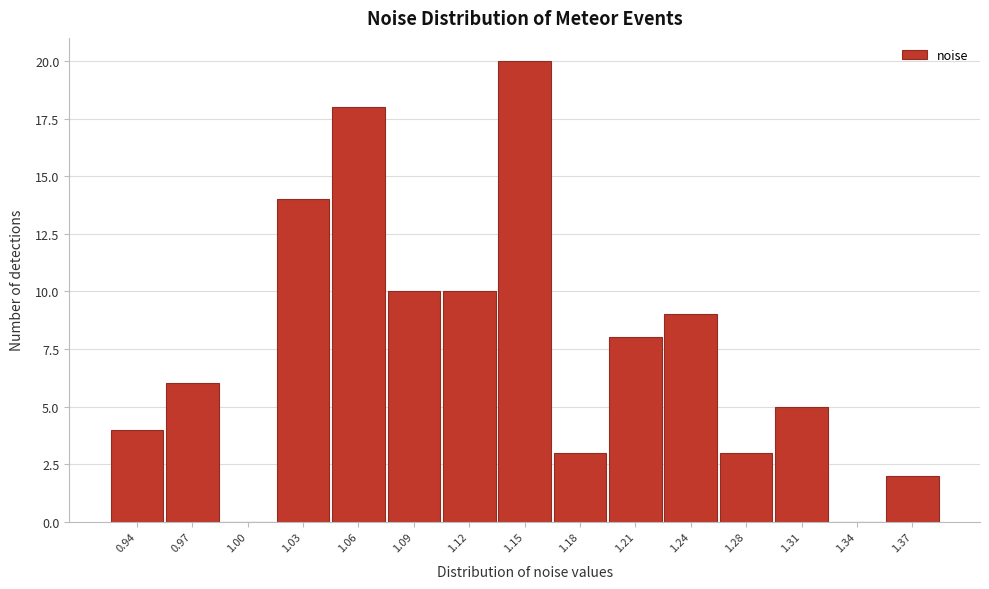

Reading left to right, extract all data points from this chart.

0.94=4	0.97=6	1.00=0	1.03=14	1.06=18	1.09=10	1.12=10	1.15=20	1.18=3	1.21=8	1.24=9	1.28=3	1.31=5	1.34=0	1.37=2